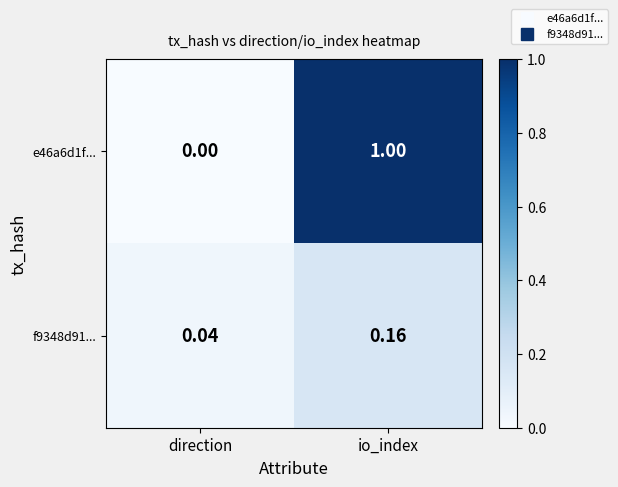

At which label does f9348d91... reach its minimum?

direction